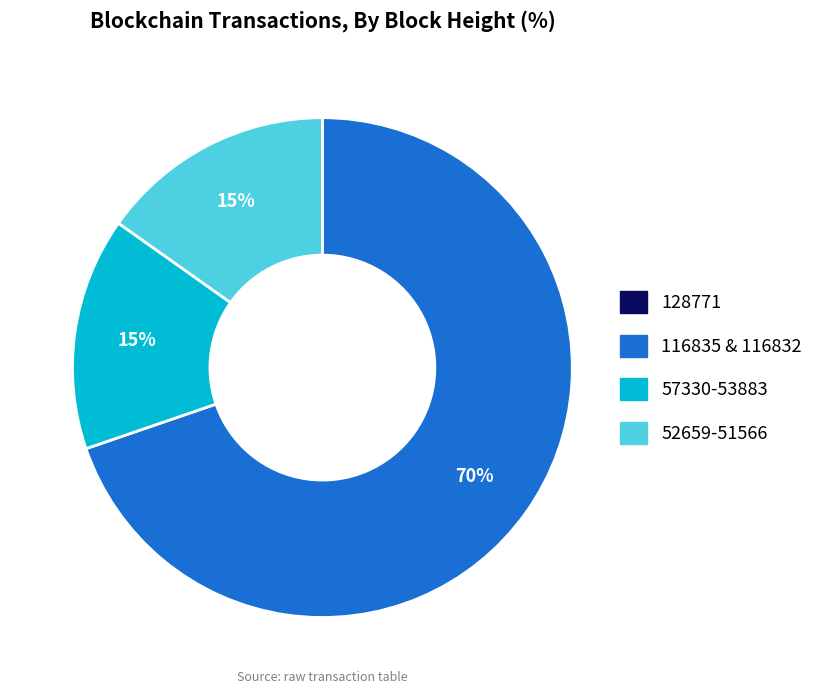

To the nearest percent, what is the difference between the largest and smallest slice percentages?

70%